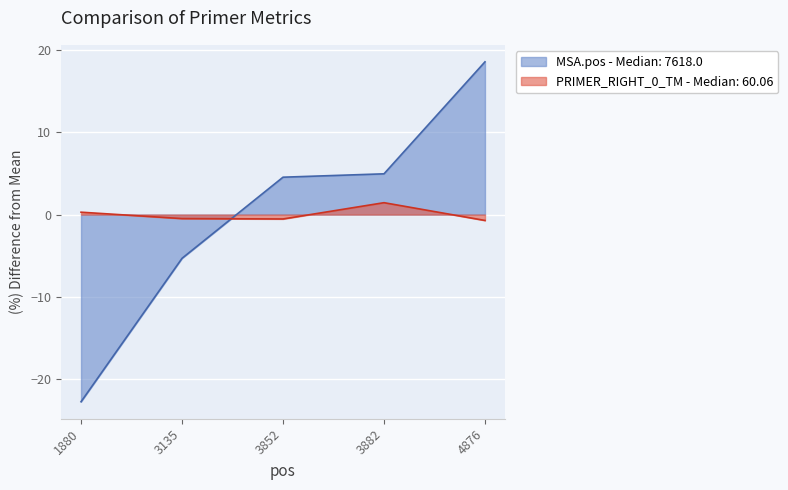

True or false: PRIMER_RIGHT_0_TM and MSA.pos intersect in this chart.

True